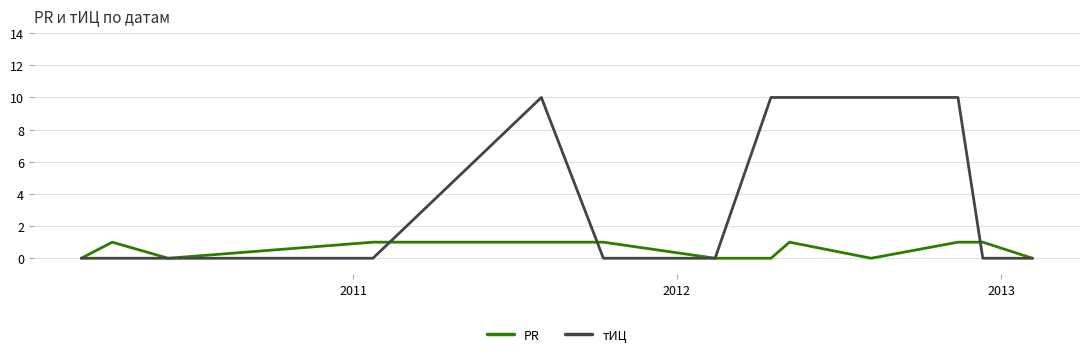

List the series in order of their overall mean, highest first.

тИЦ, PR